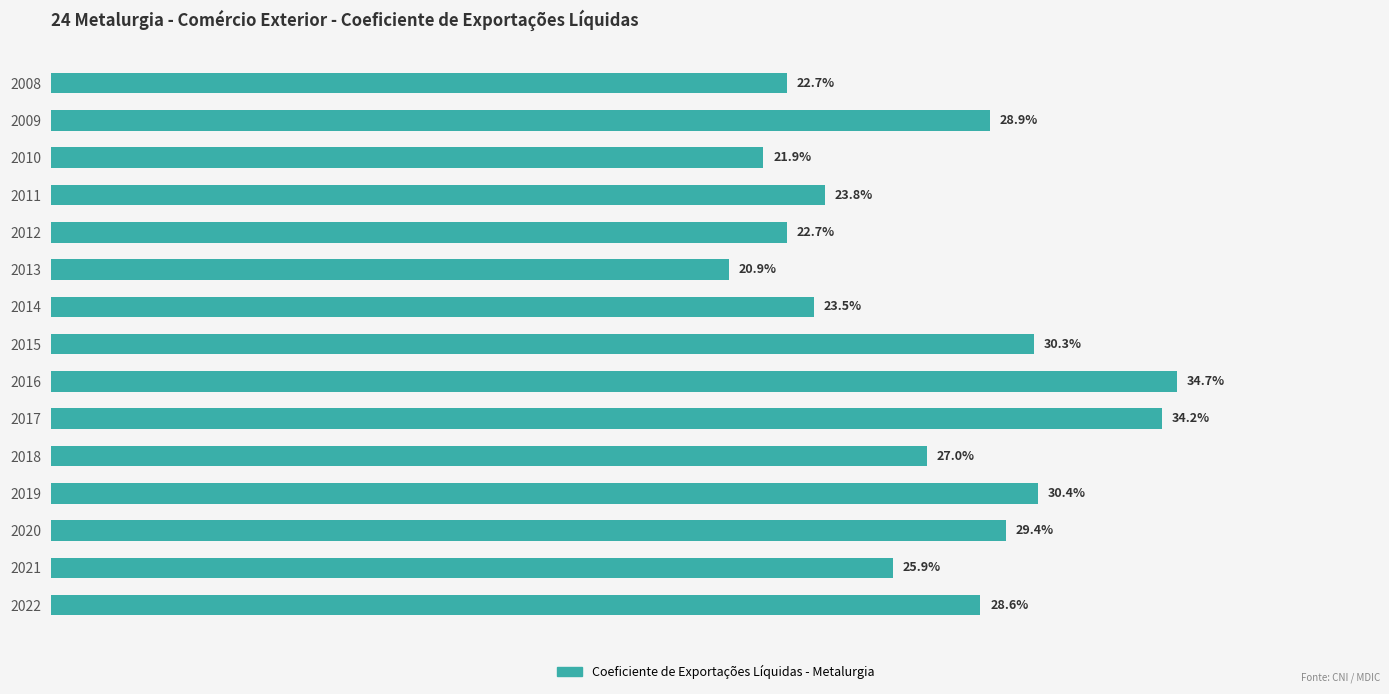

How many data points are less than 26?

7